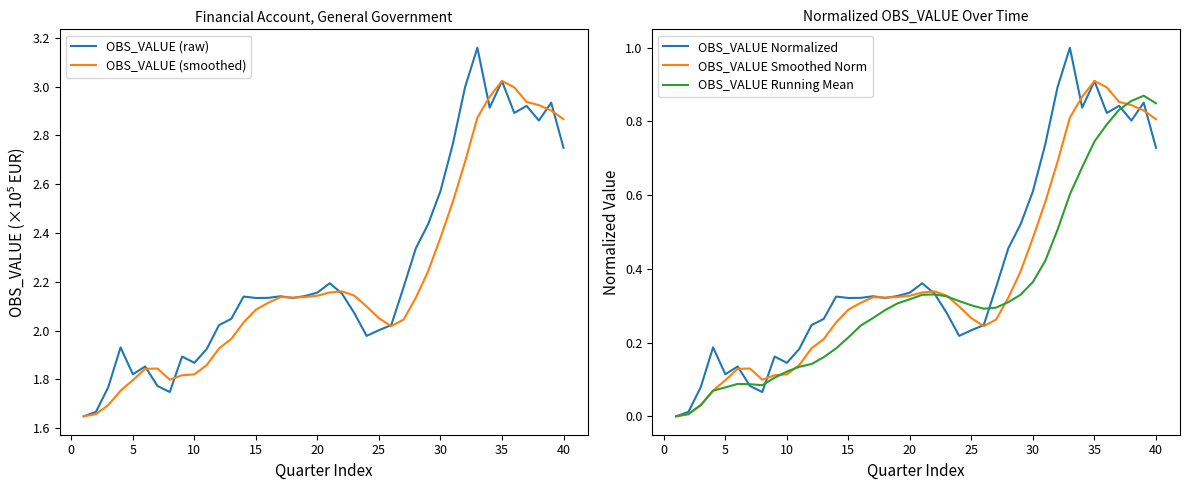

Is it true that OBS_VALUE Normalized equals 0.3 at 25?

False